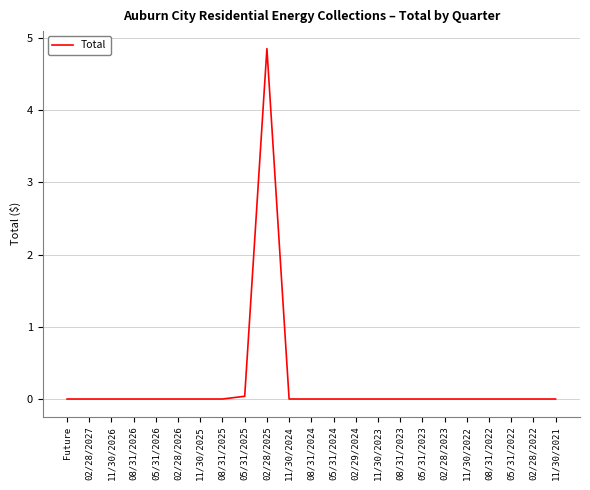

What position from the right is 05/31/2023?

7